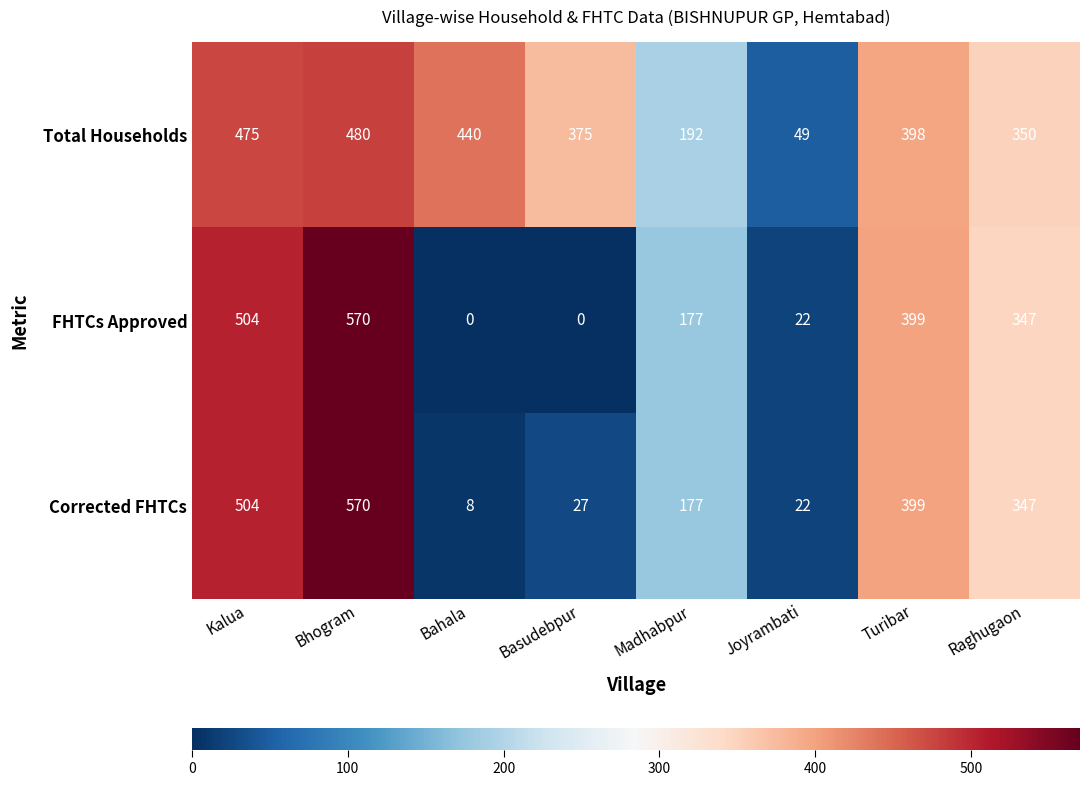

The value of Total Households at Bhogram is 330. True or false?

False